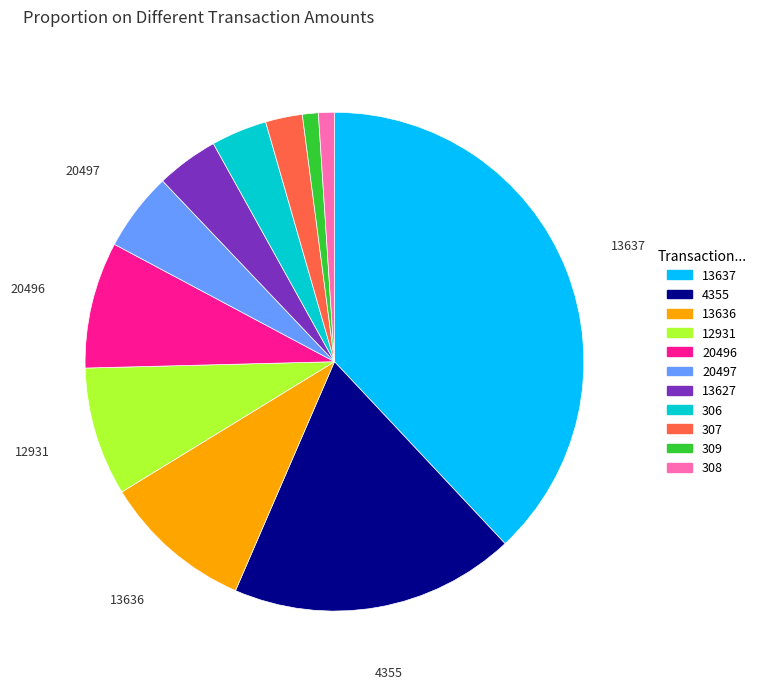

Is it true that 308 is 8% of the pie?

False